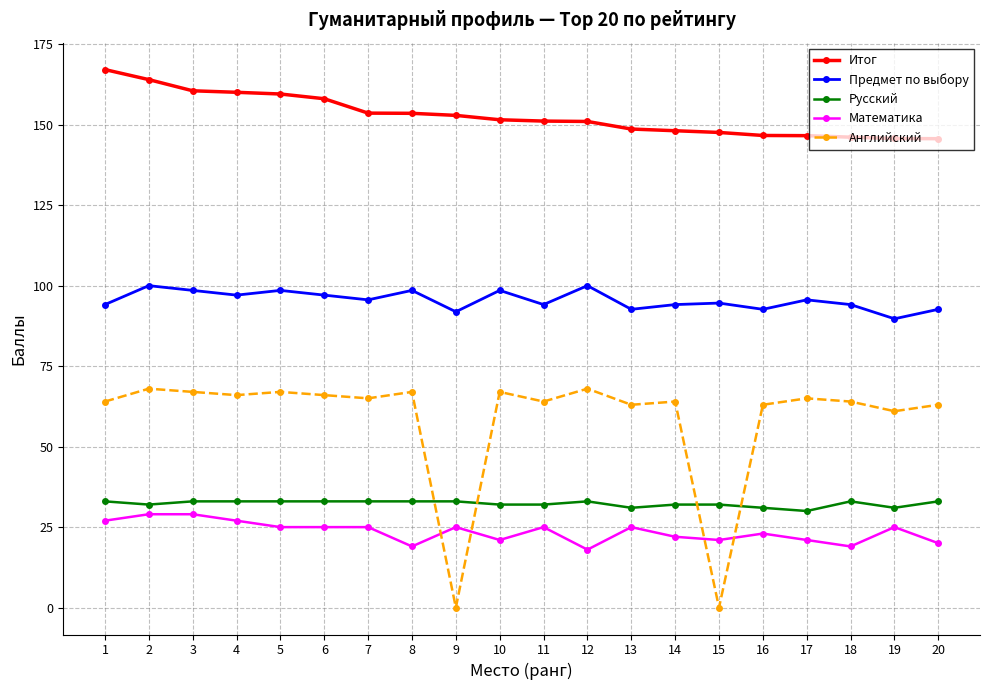

What is the value of the Итог point at the 13th from the left?

148.7